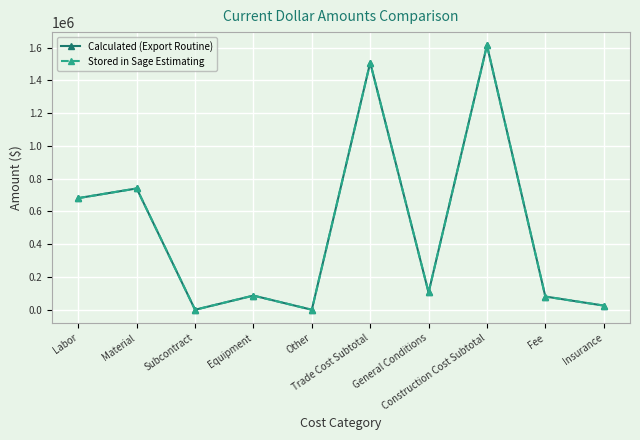

True or false: Calculated (Export Routine) has a value of 86526.0 at Equipment.

True